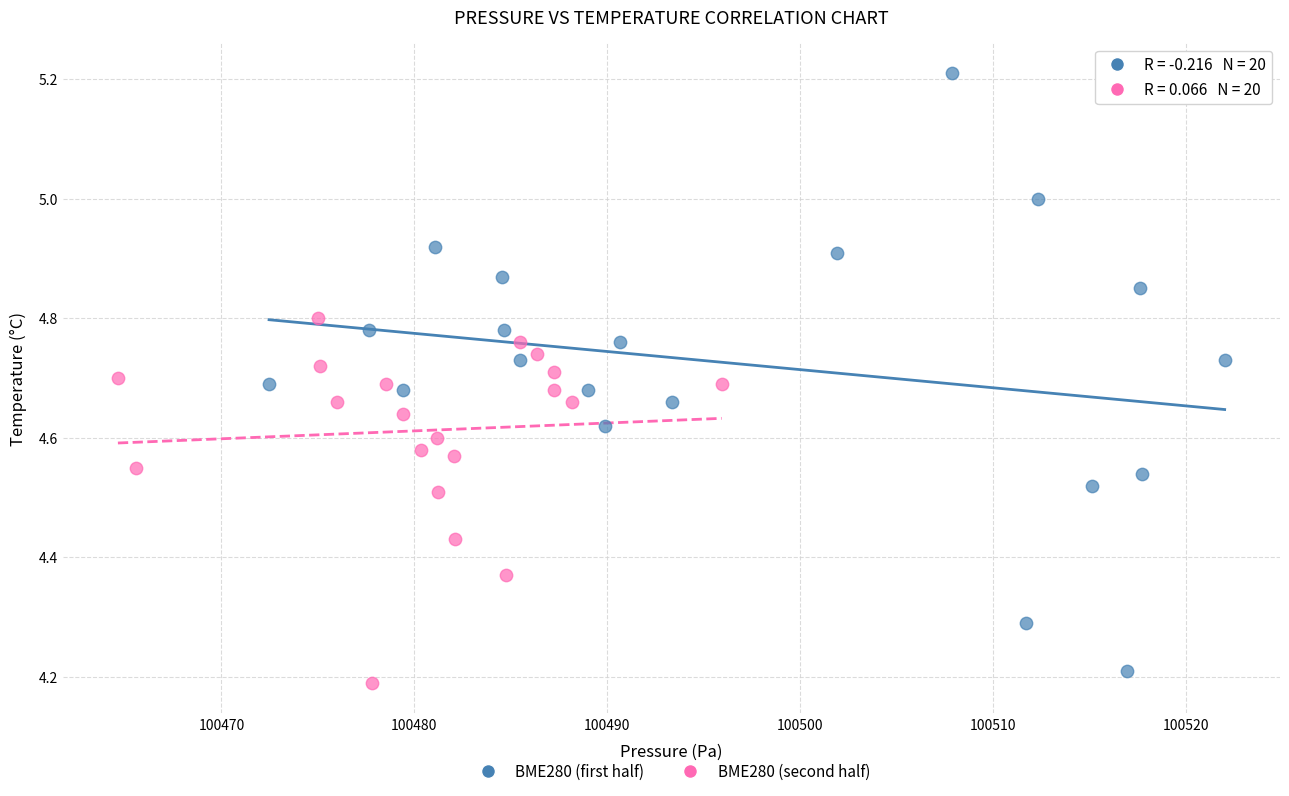

Which series has the widest spread of Y values?

BME280 (first half)